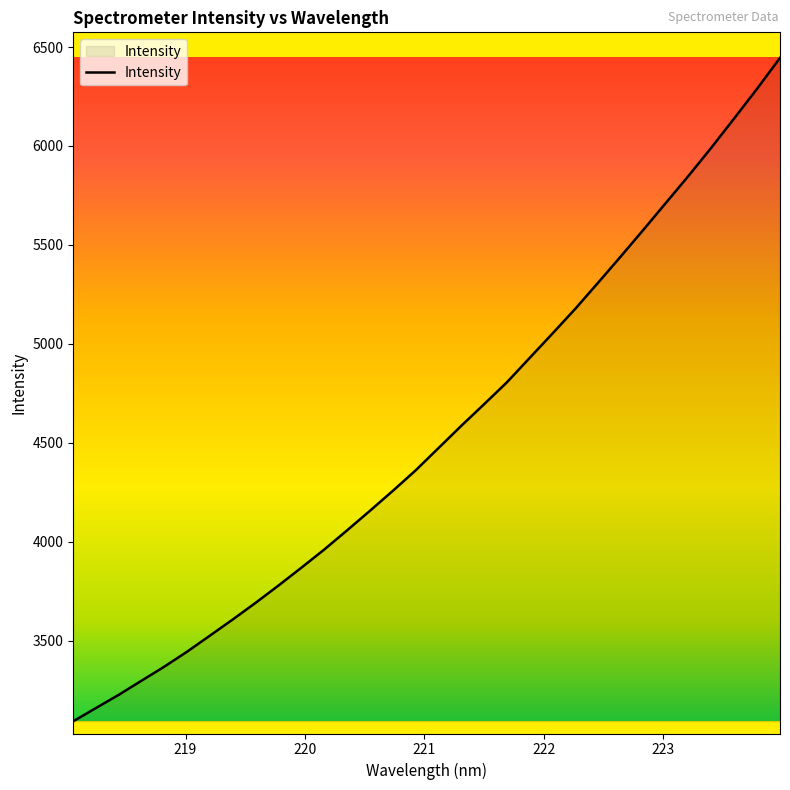

True or false: there are more than 0 points higher than both neighbors.

False